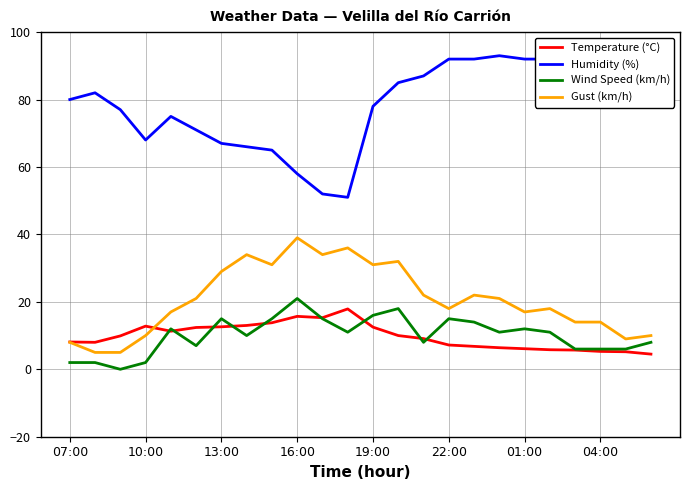

Is the value of Wind Speed (km/h) at 16:00 greater than the value of Gust (km/h) at 07:00?

Yes